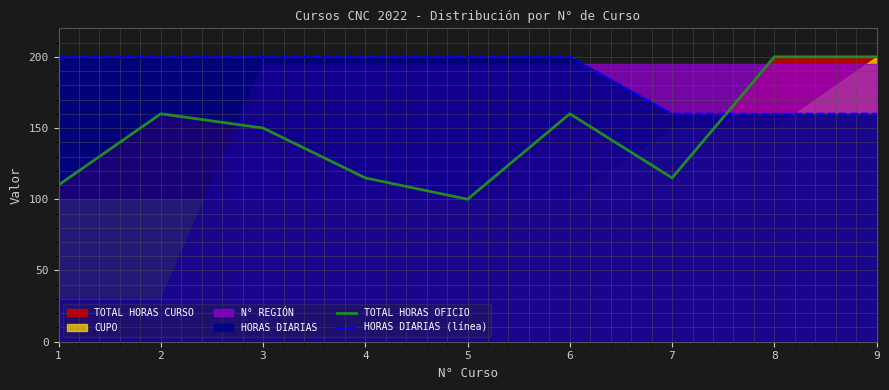

In TOTAL HORAS OFICIO, how many points are lower than both neighbors (excluding endpoints)?

2